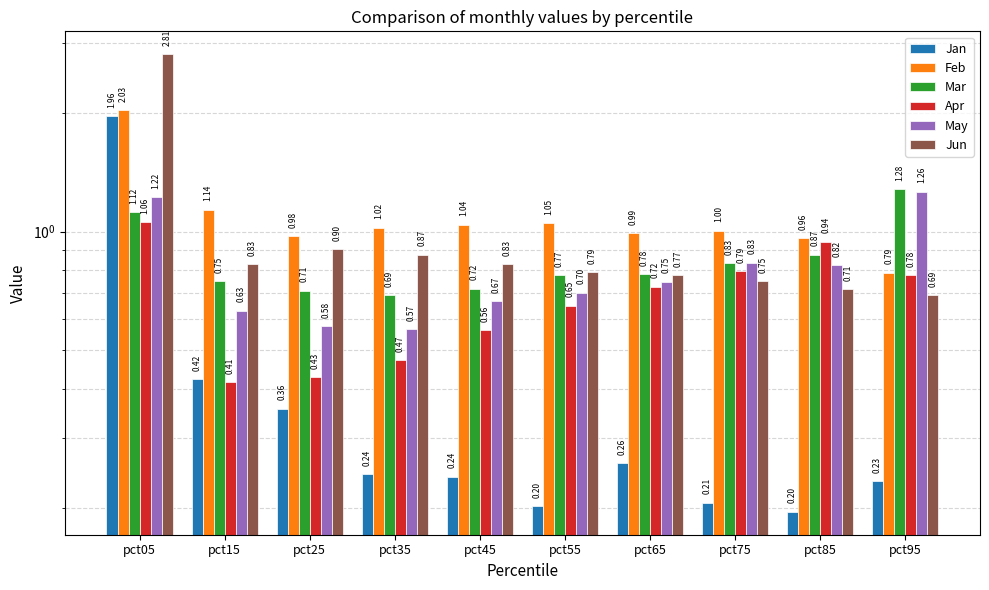

Reading left to right, what are all the values shown in this chart?

Jan: pct05=2.0	pct15=0.4	pct25=0.4	pct35=0.2	pct45=0.2	pct55=0.2	pct65=0.3	pct75=0.2	pct85=0.2	pct95=0.2
Feb: pct05=2.0	pct15=1.1	pct25=1.0	pct35=1.0	pct45=1.0	pct55=1.1	pct65=1.0	pct75=1.0	pct85=1.0	pct95=0.8
Mar: pct05=1.1	pct15=0.7	pct25=0.7	pct35=0.7	pct45=0.7	pct55=0.8	pct65=0.8	pct75=0.8	pct85=0.9	pct95=1.3
Apr: pct05=1.1	pct15=0.4	pct25=0.4	pct35=0.5	pct45=0.6	pct55=0.6	pct65=0.7	pct75=0.8	pct85=0.9	pct95=0.8
May: pct05=1.2	pct15=0.6	pct25=0.6	pct35=0.6	pct45=0.7	pct55=0.7	pct65=0.7	pct75=0.8	pct85=0.8	pct95=1.3
Jun: pct05=2.8	pct15=0.8	pct25=0.9	pct35=0.9	pct45=0.8	pct55=0.8	pct65=0.8	pct75=0.7	pct85=0.7	pct95=0.7